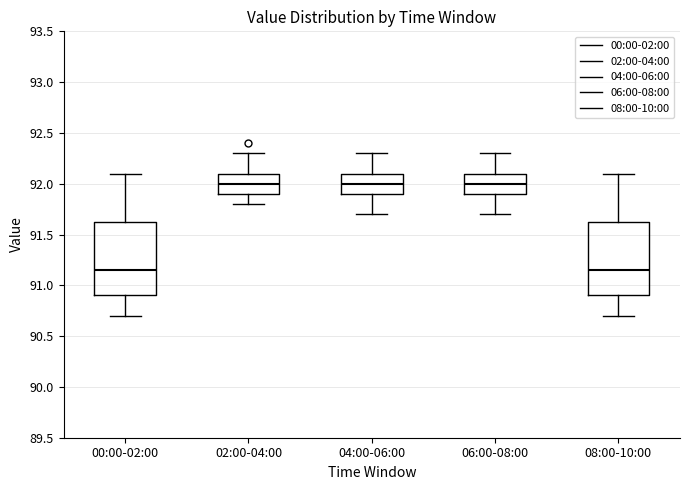

Where does the median line of the box for 00:00-02:00 sit on the y-axis? The values are not printed on the chart, so give them approximately, as read against the axis.

91.15